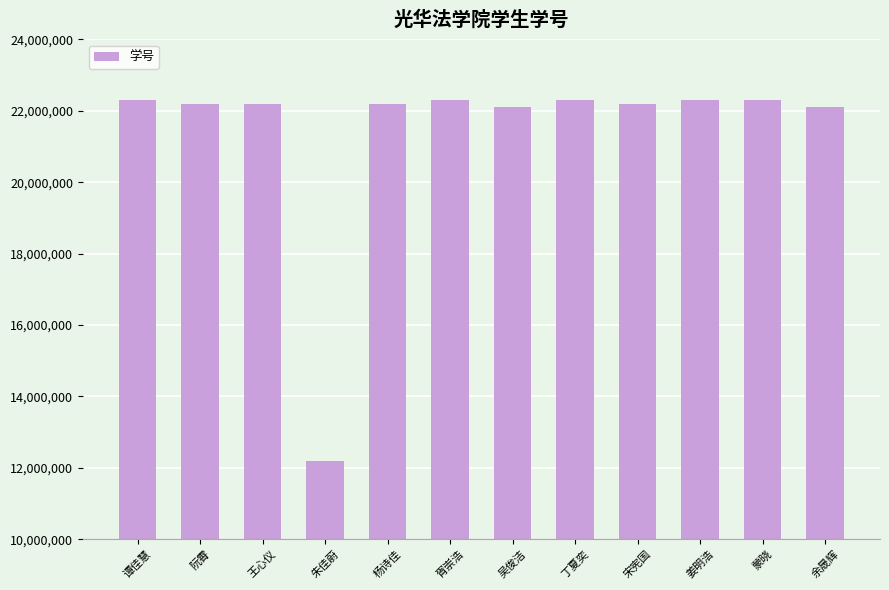

What is the label of the 1st bar from the left?

谭佳慧